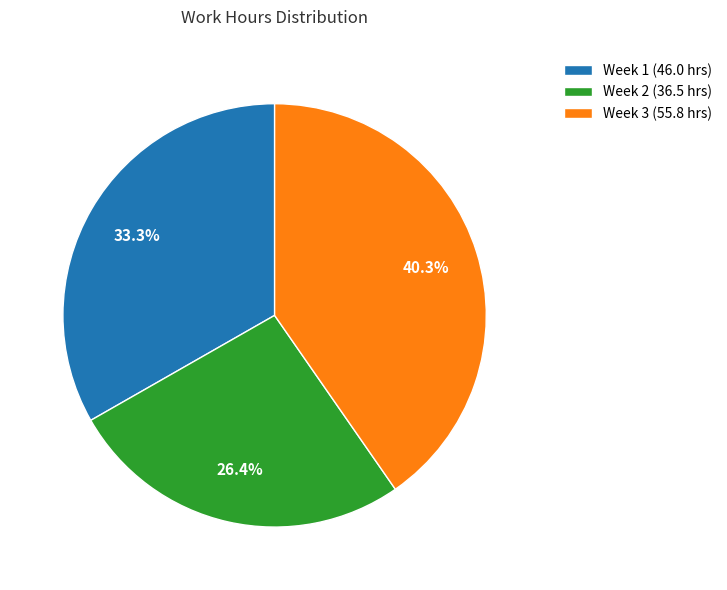

Which has a higher value, Week 3 (55.8 hrs) or Week 2 (36.5 hrs)?

Week 3 (55.8 hrs)